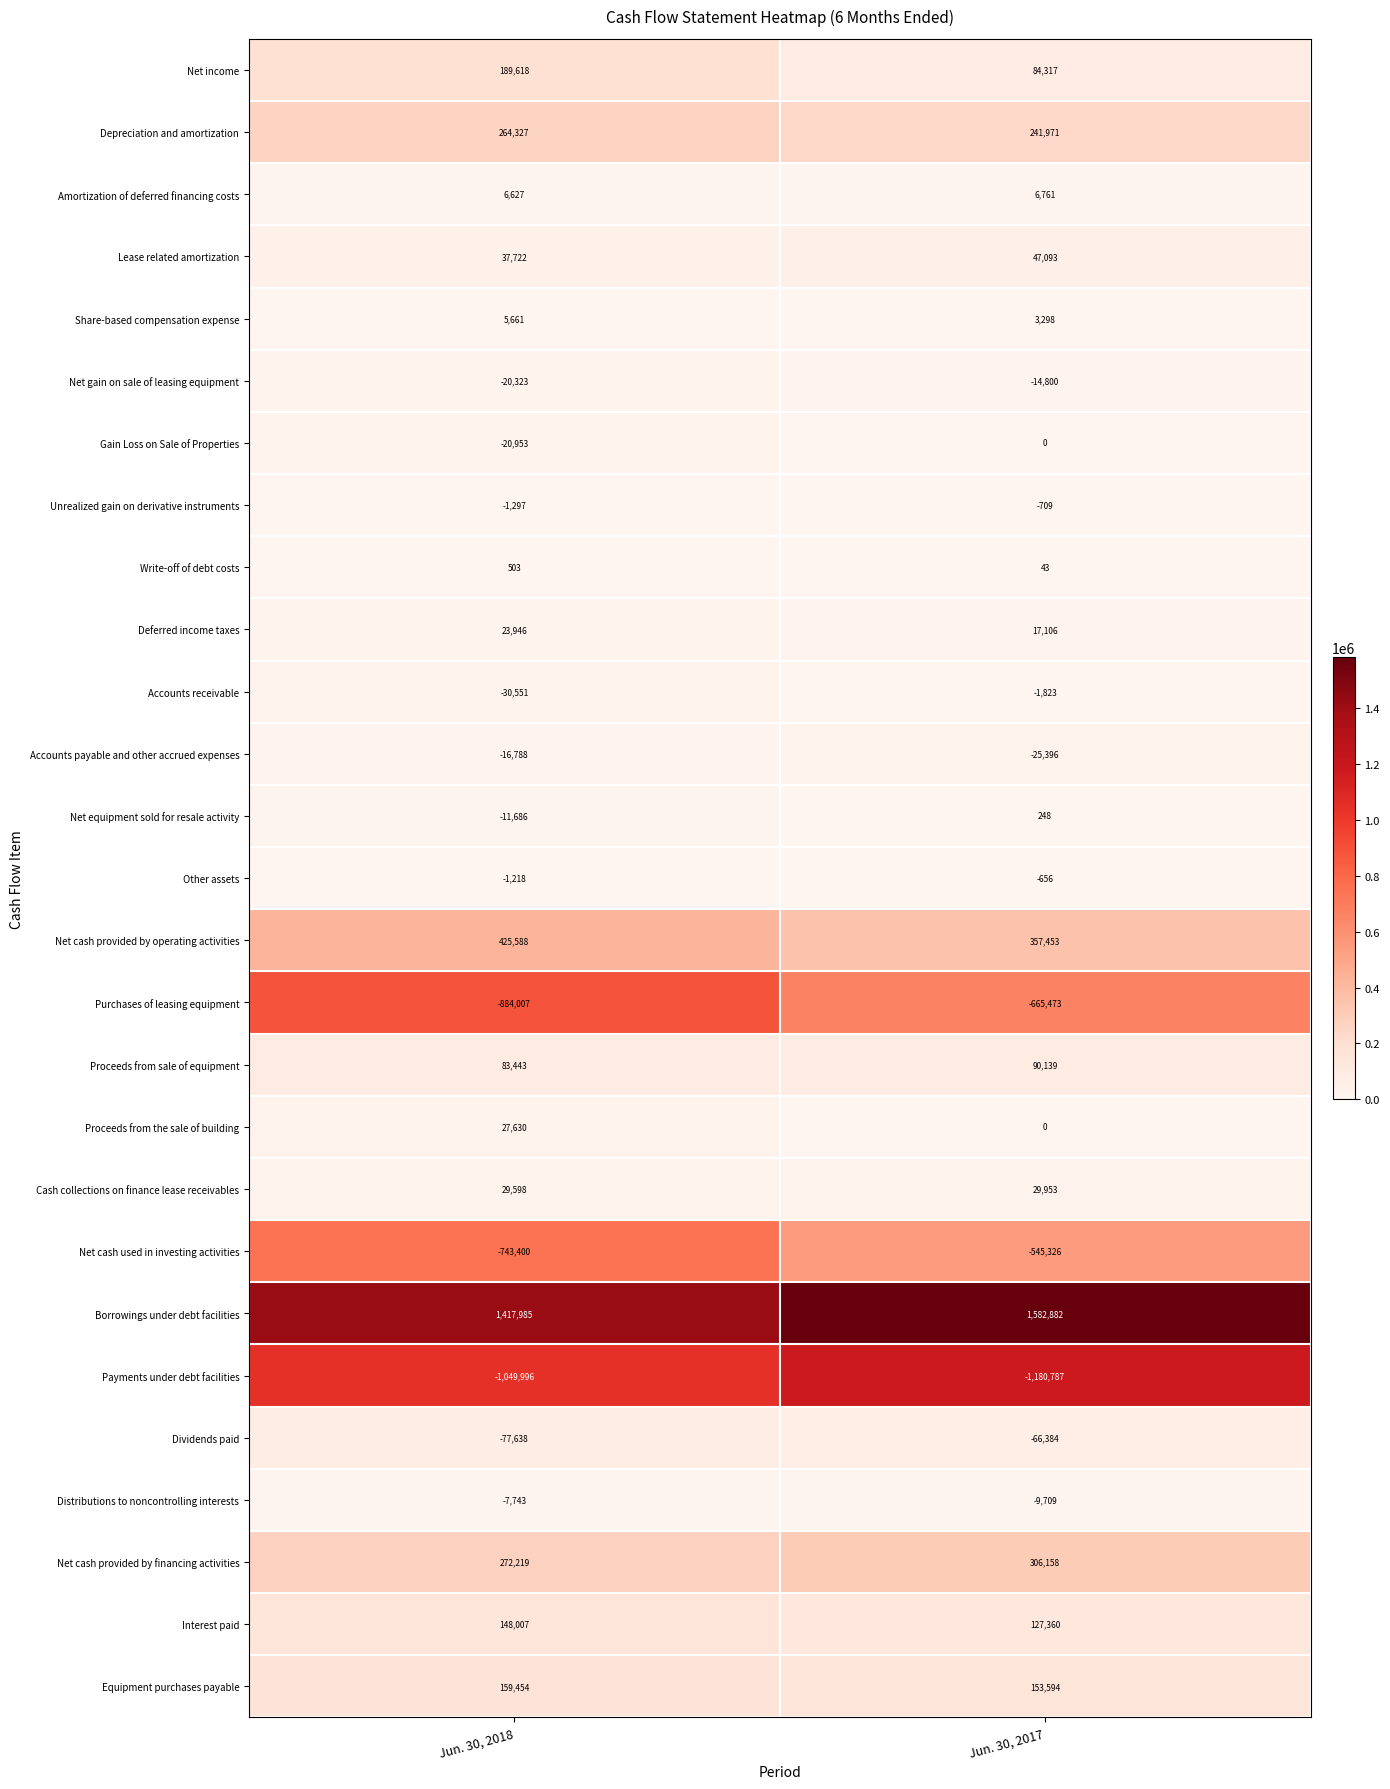

At which label is Dividends paid closest to -72011?

Jun. 30, 2018